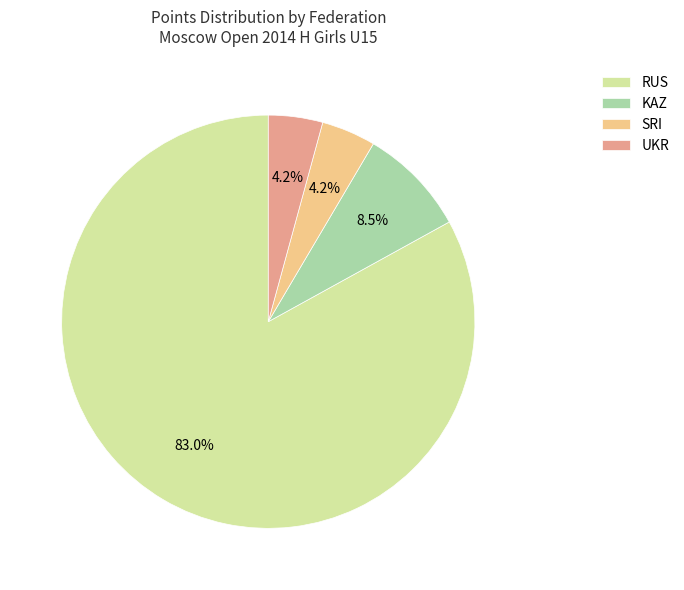

What is the largest slice in the pie chart?

RUS